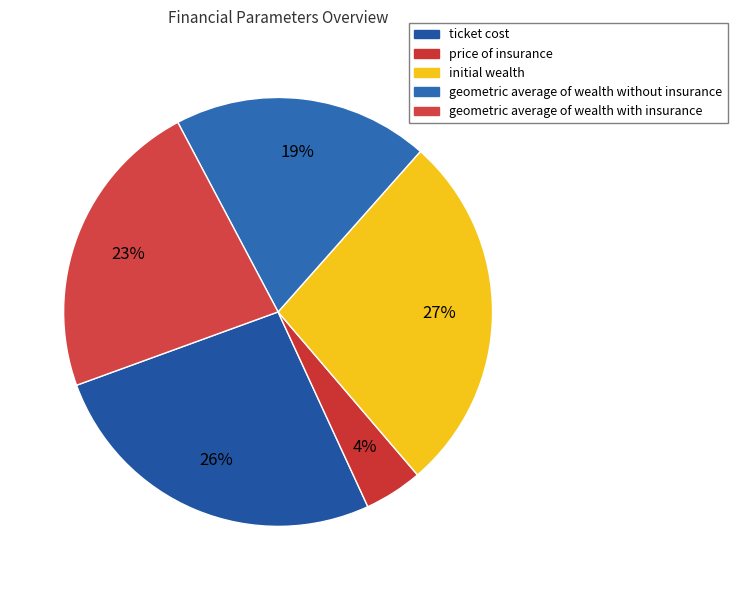

Count the number of slices in the pie.

5